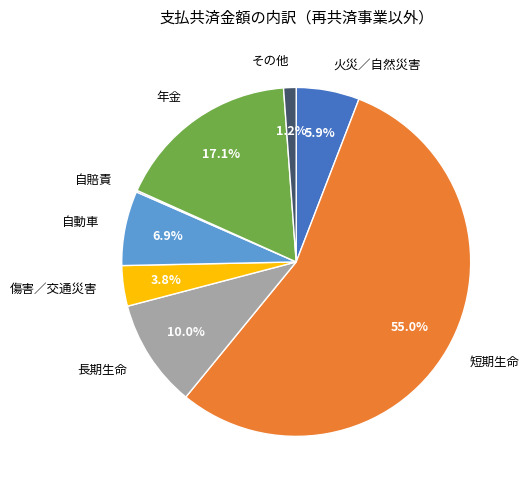

To the nearest percent, what is the difference between the largest and smallest slice percentages?

55%